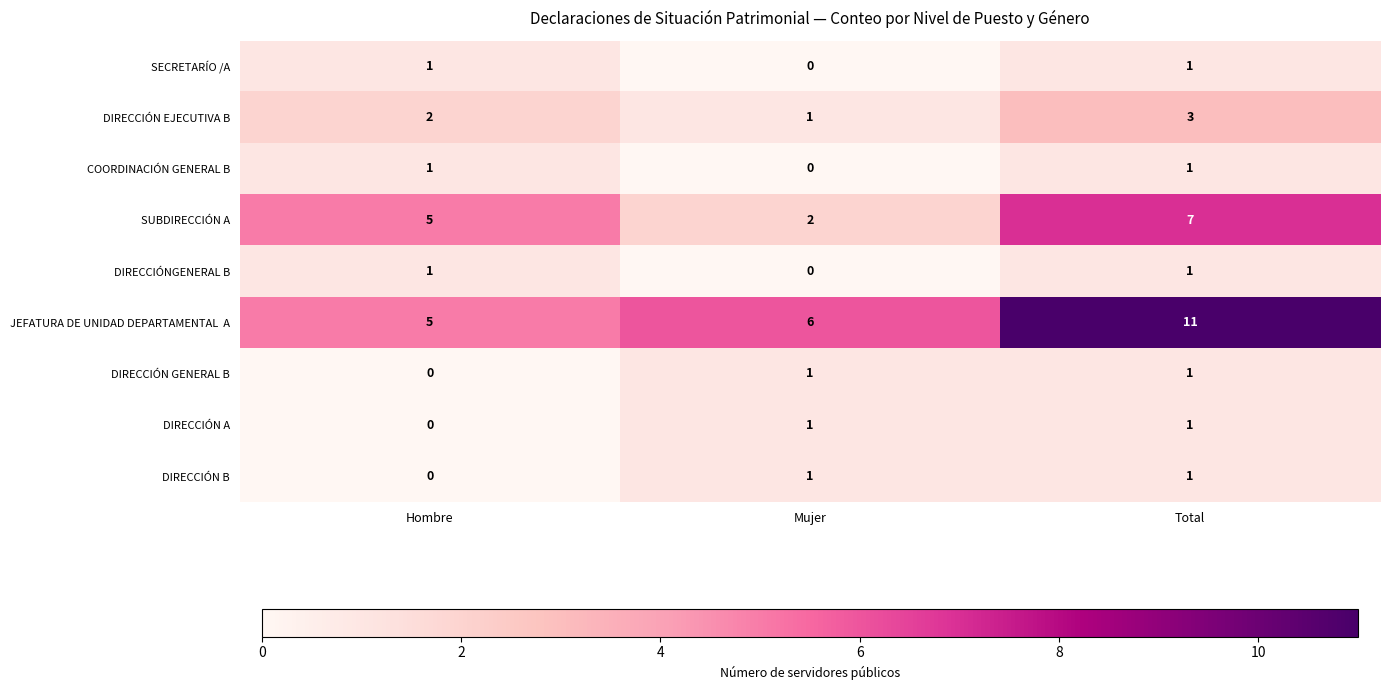

What is the total value across all series at Mujer?

12